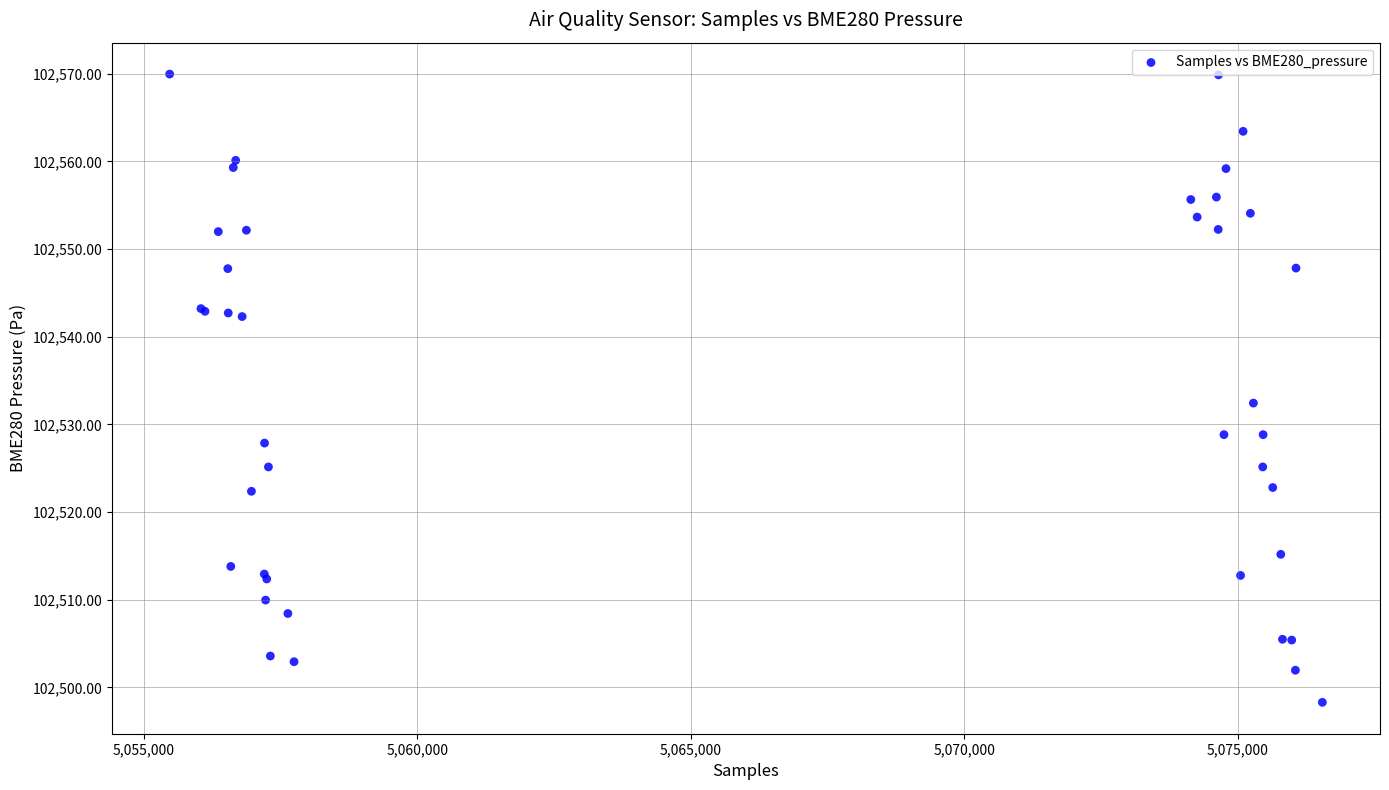

What Y value in the scatter plot is closest to 102534?

102532.4